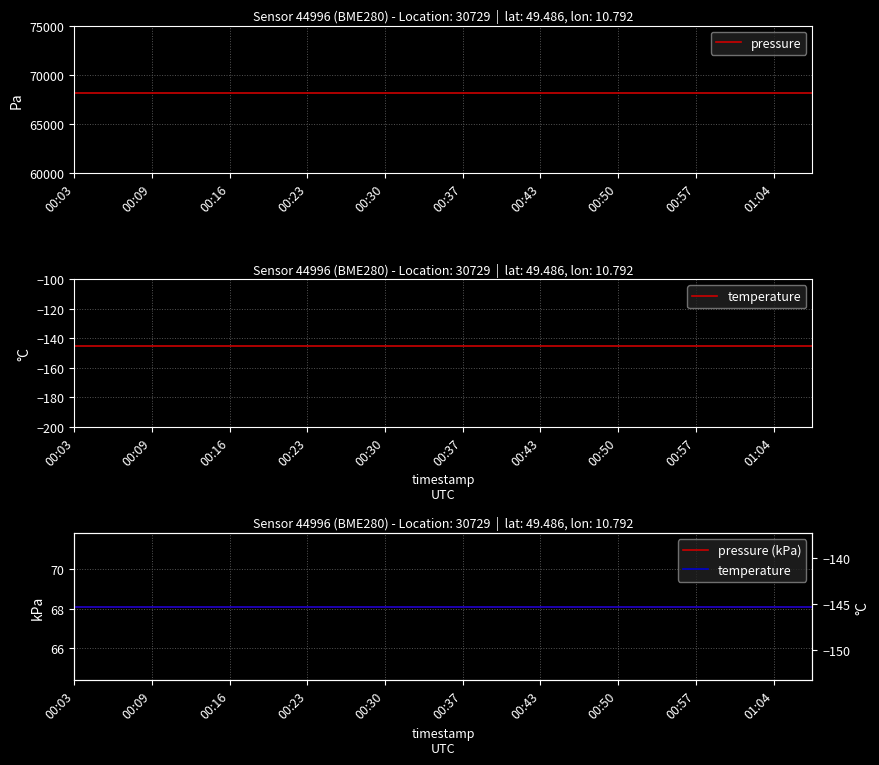

What is the value of the pressure (kPa) point at the 1st from the left?

68.1